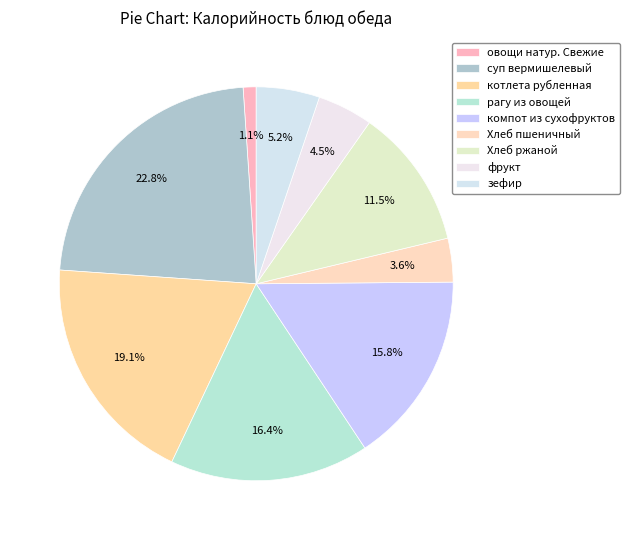

Is it true that Хлеб пшеничный is 1% of the pie?

False